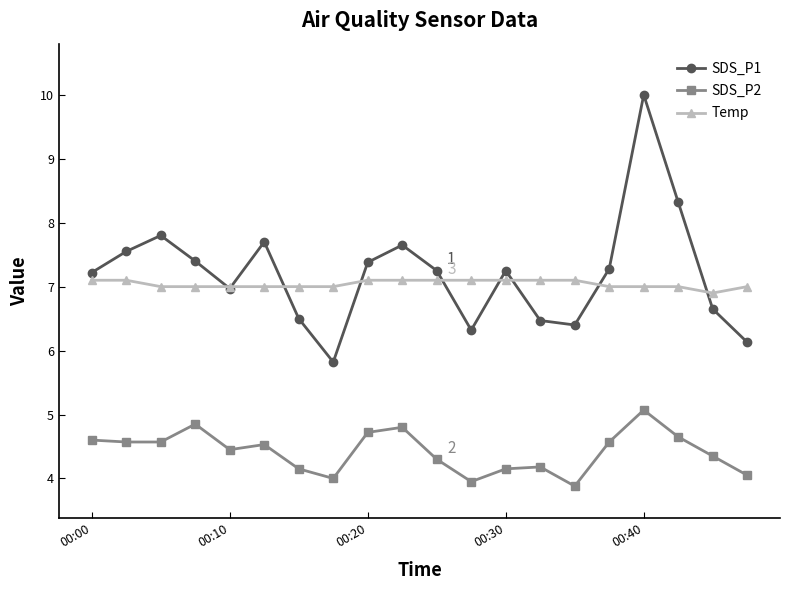

What is the greatest value displayed?

10.0